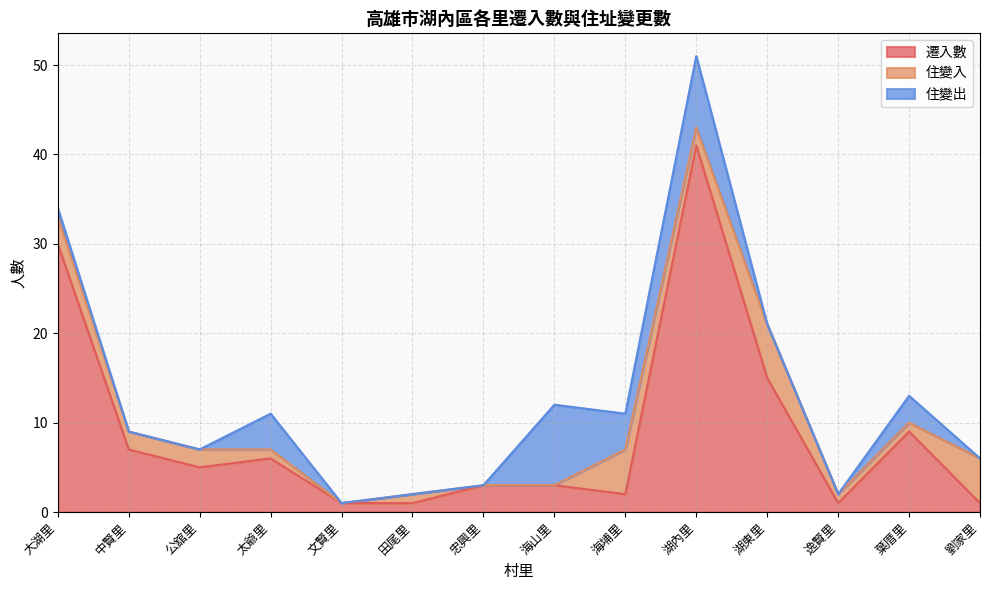

True or false: 住變出 has more than 0 points higher than both neighbors.

True